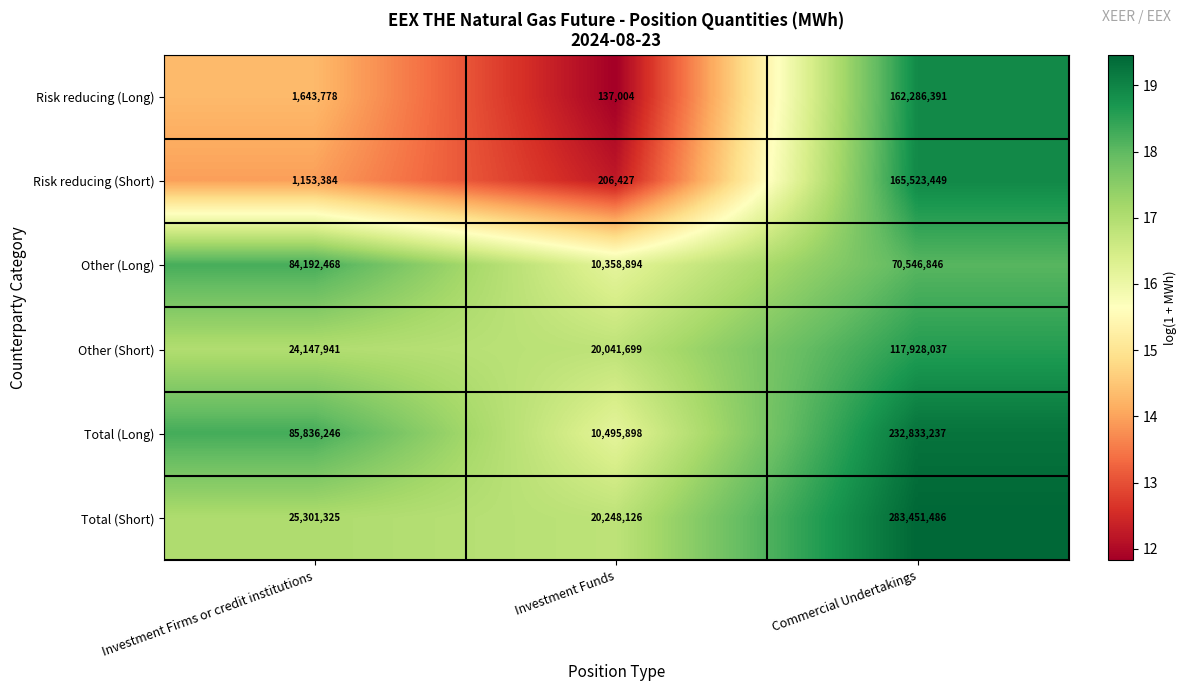

Count the number of data series in this chart.

6